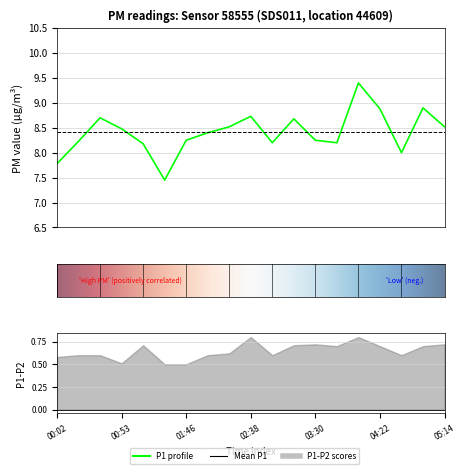

At which label is the value closest to 8?

04:40